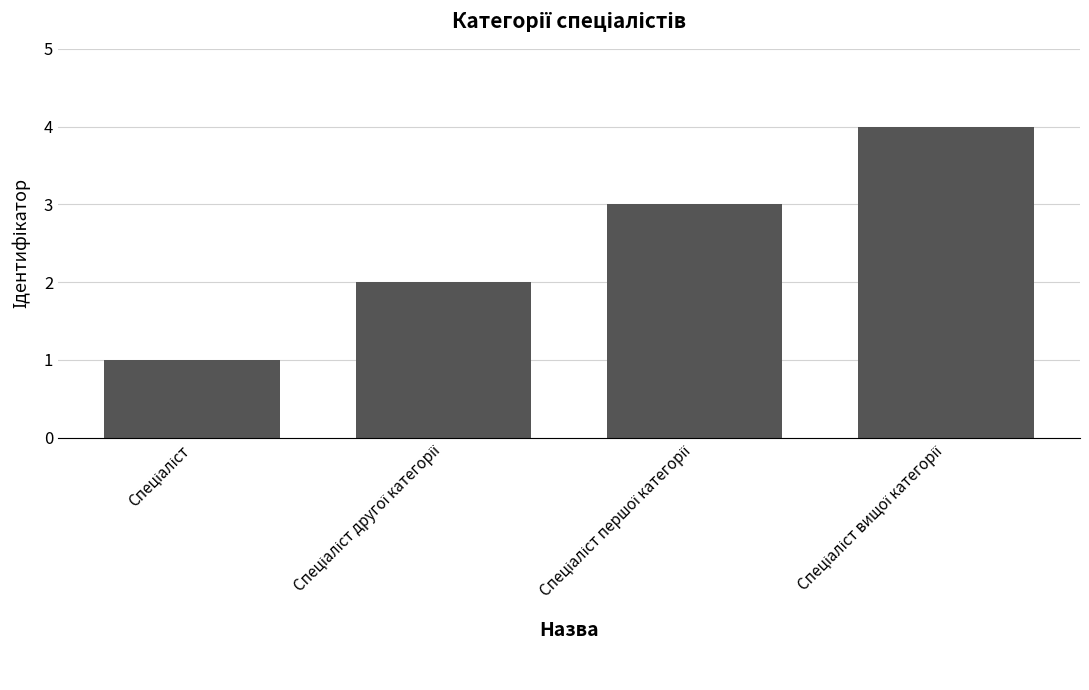

What is the greatest value displayed?

4